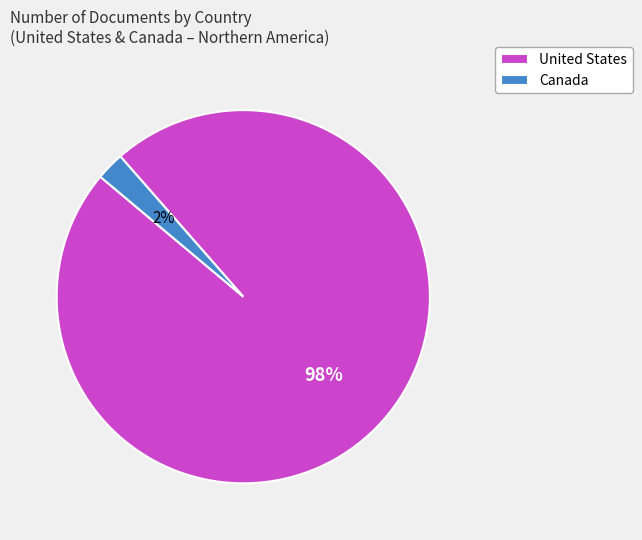

What percentage is the Canada slice, to the nearest percent?

2%